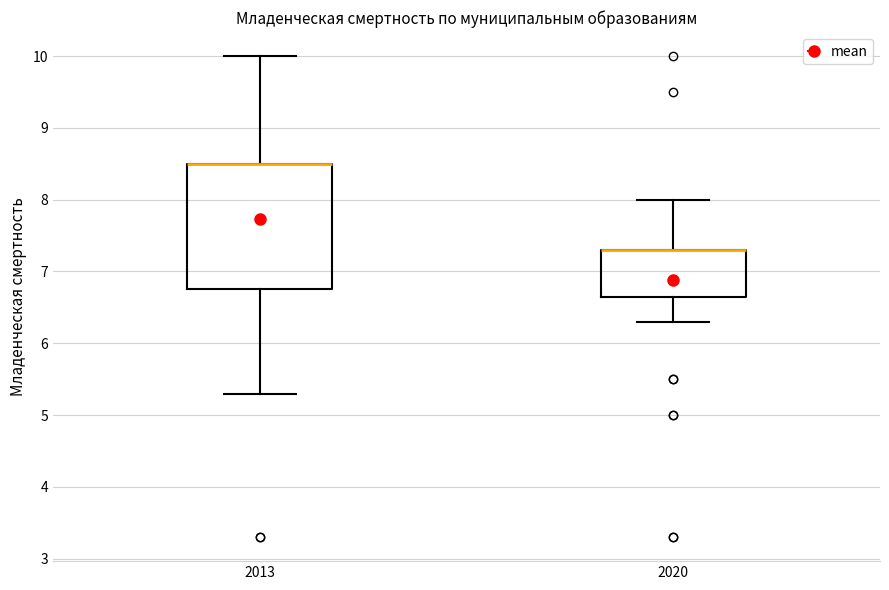

Reading left to right, transcribe this box plot: for each box, give where its median line is, the range the box spans, and where its two whiskers end, as read against the y-axis. The values are not printed on the chart, so give them approximately, as read against the axis.

2013: median 8.5 (drawn on the box's upper edge), box 6.8 to 8.5, whiskers 5.3 to 10.0
2020: median 7.3 (drawn on the box's upper edge), box 6.7 to 7.3, whiskers 6.3 to 8.0